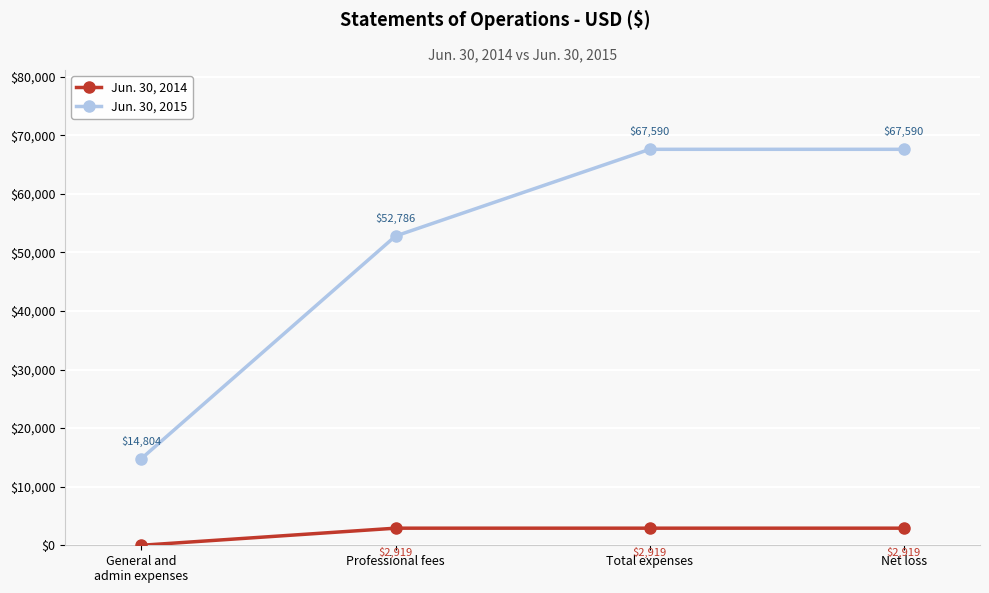

List the series in order of their overall mean, lowest first.

Jun. 30, 2014, Jun. 30, 2015